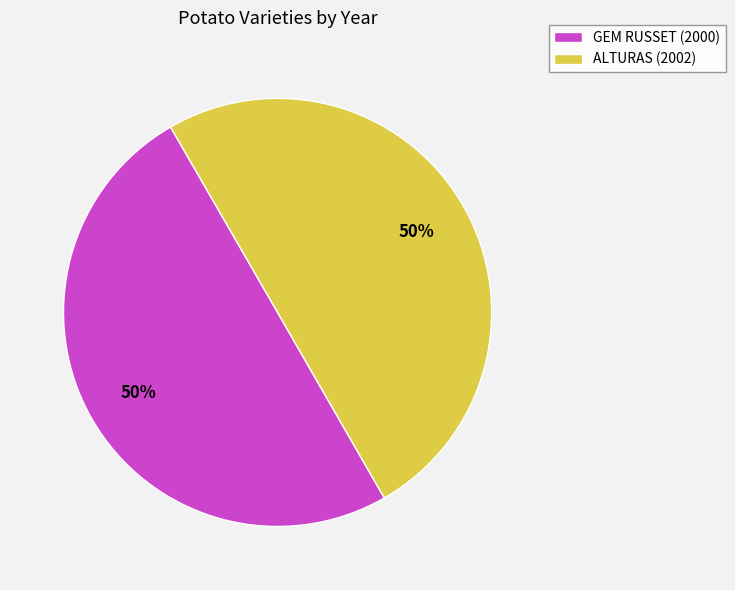

Is it true that GEM RUSSET is 50% of the pie?

True